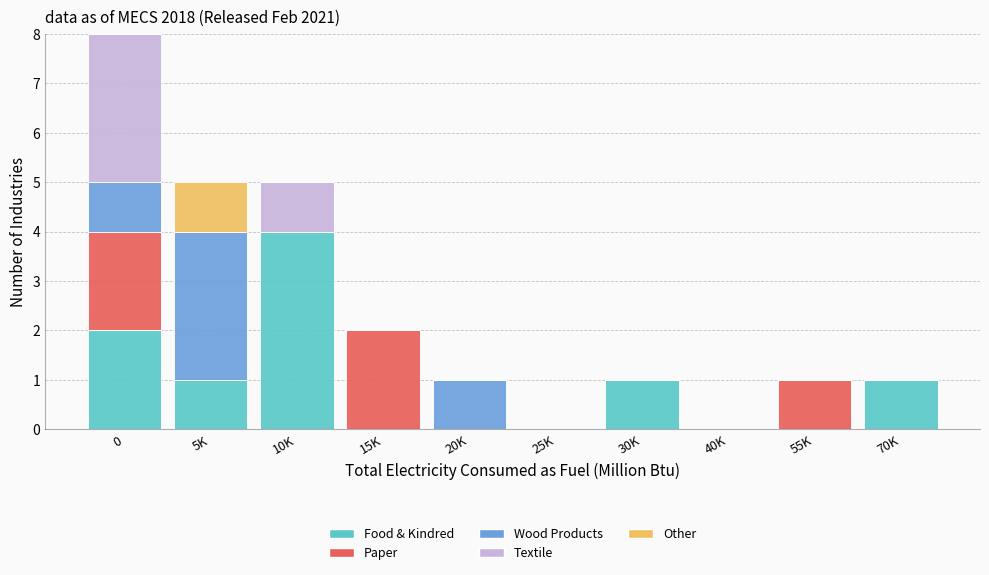

What is the highest value of the Food & Kindred series?

4